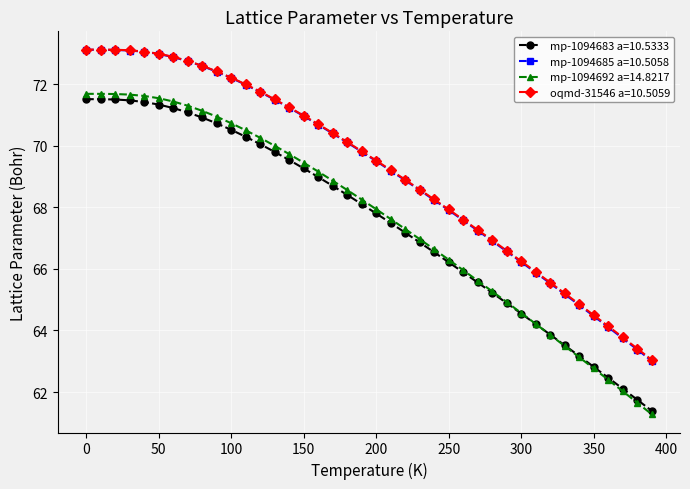

What is the difference between the second highest and second lowest values in the mp-1094683 a=10.5333 series?

9.8